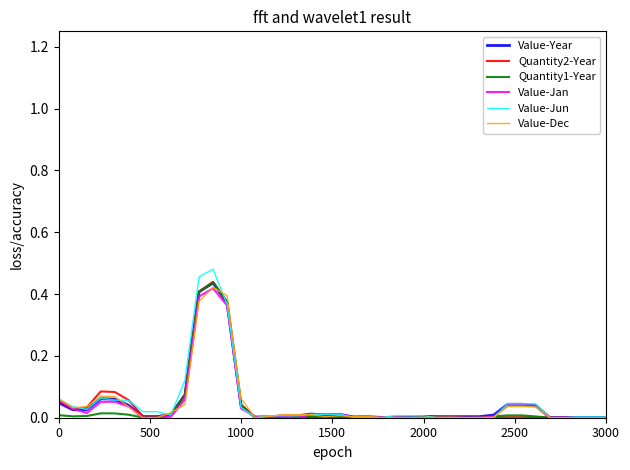

Which series has the widest spread of values?

Value-Jun